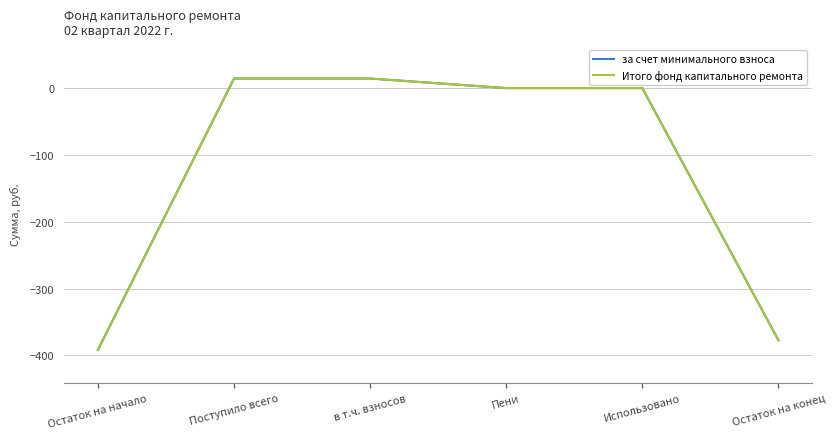

Reading left to right, list all the values displayed in this chart.

за счет минимального взноса: -391.5	14.3	14.3	0.0	0.0	-377.2
Итого фонд капитального ремонта: -391.5	14.3	14.3	0.0	0.0	-377.2